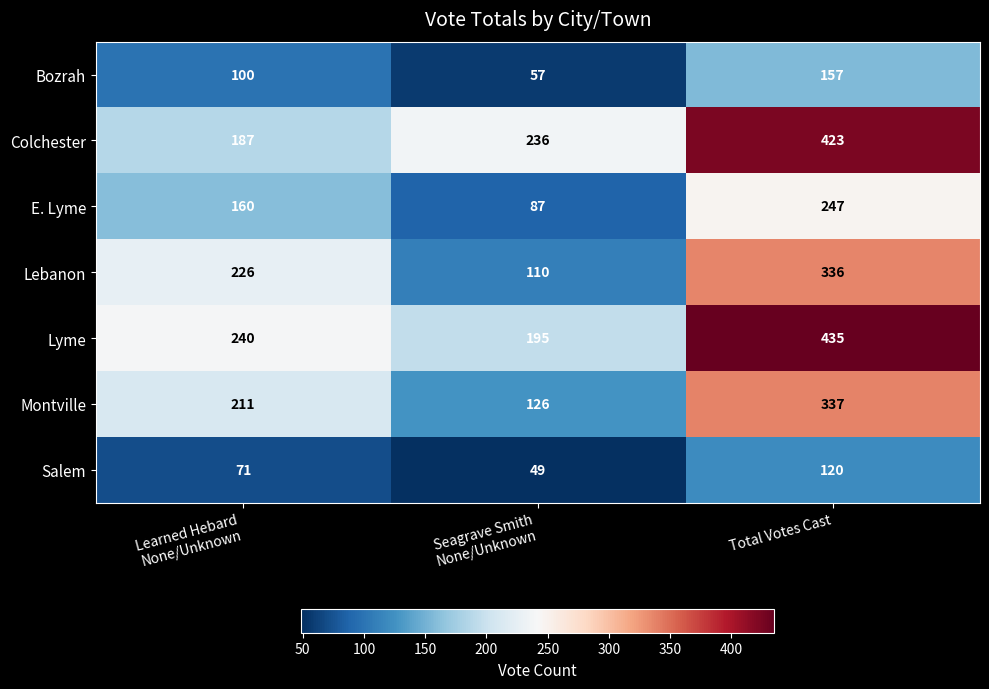

At how many categories does at least one series exceed 102?

3